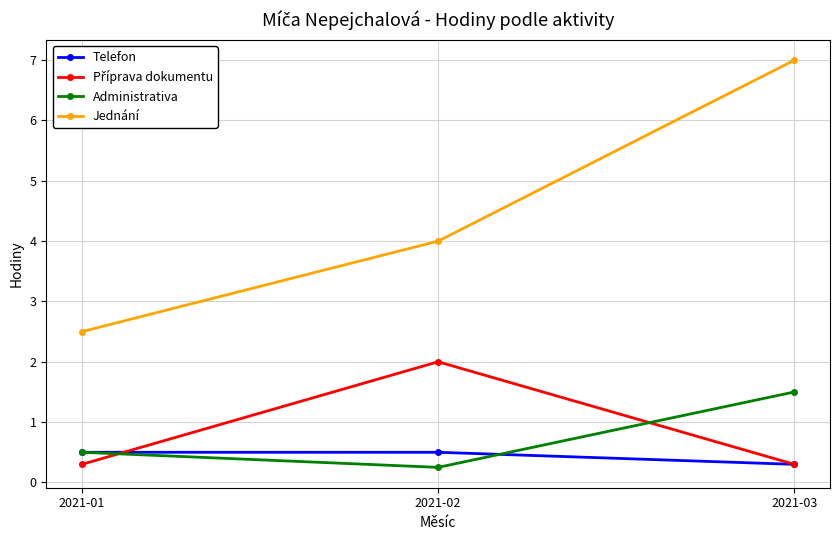

Does the chart have visible grid lines?

Yes